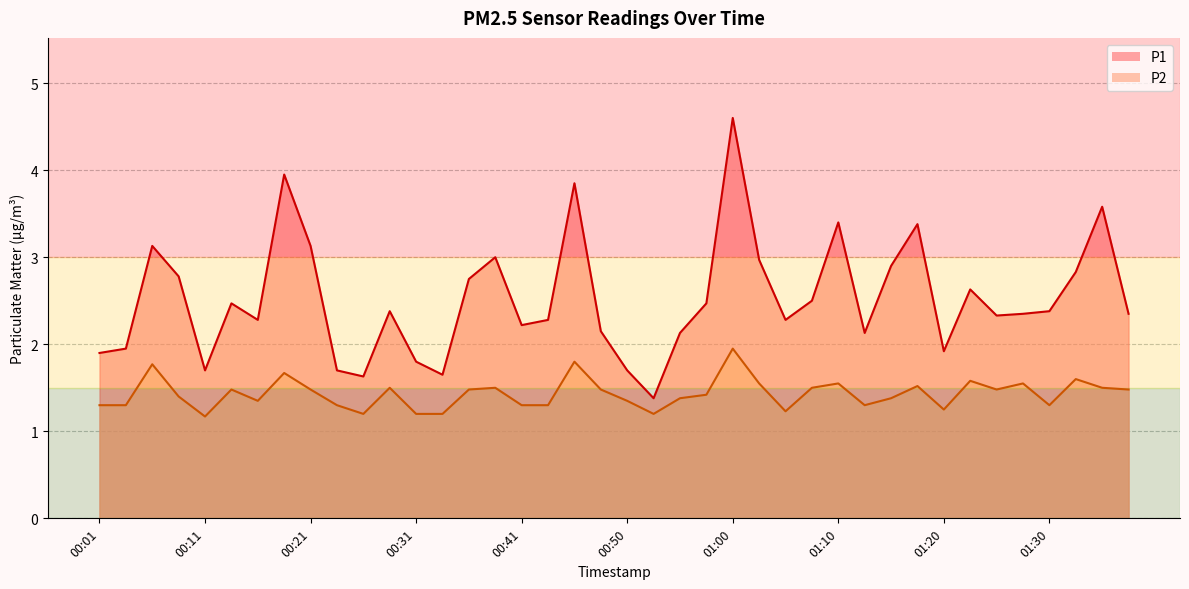

At which category does P1 reach its first local peak?

00:06